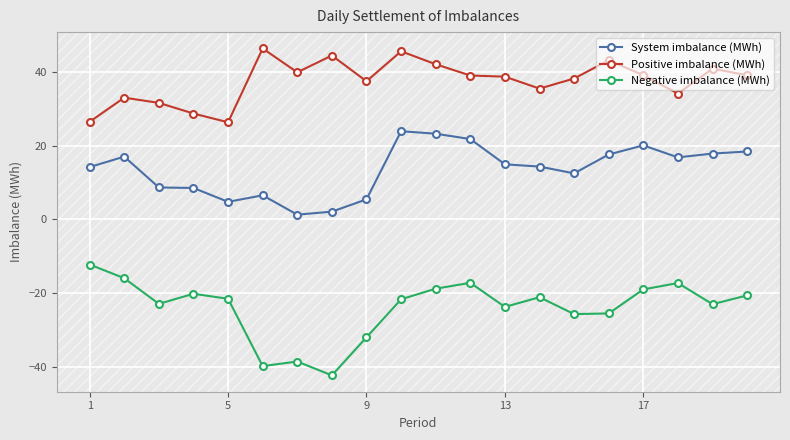

Rank the series by their average value, from lowest to highest.

Negative imbalance (MWh), System imbalance (MWh), Positive imbalance (MWh)